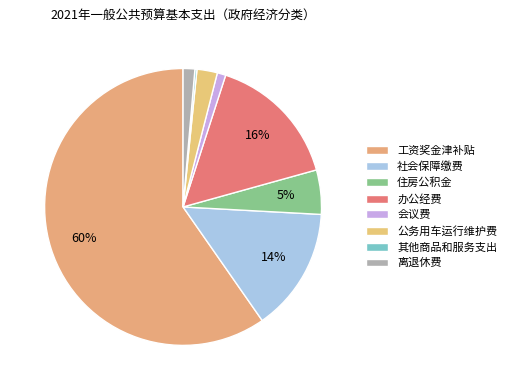

The 工资奖金津补贴 slice represents 73% of the pie. True or false?

False